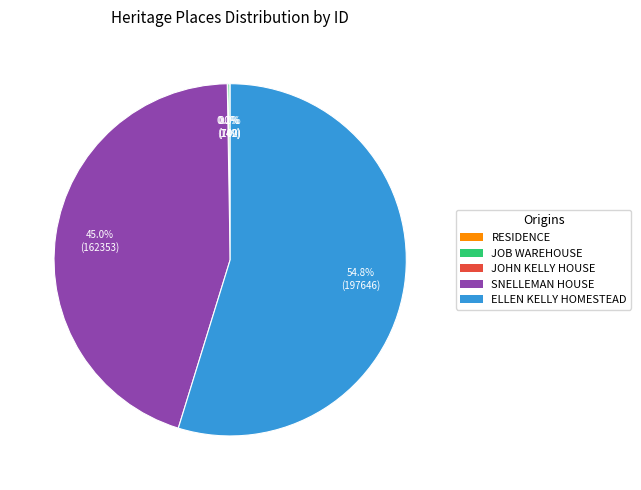

Which slice is the largest?

ELLEN KELLY HOMESTEAD